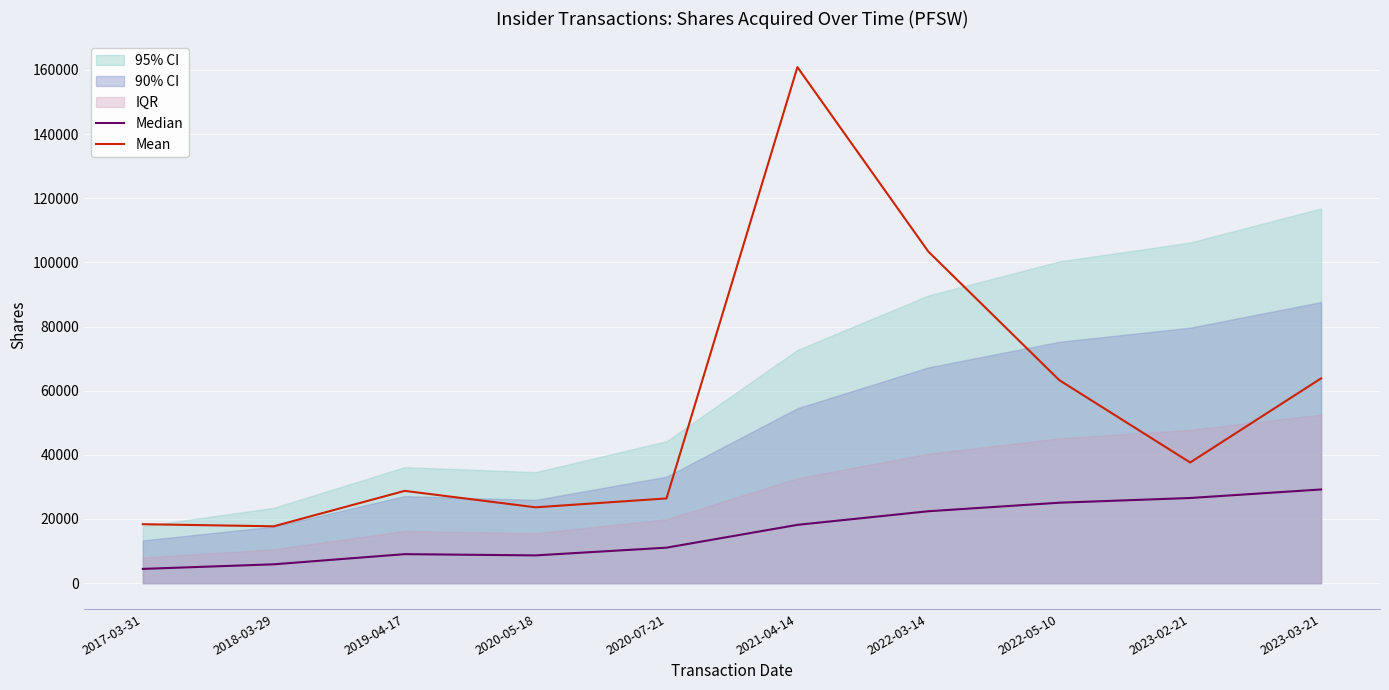

What value does the Mean series have at 2018-03-29?

17725.5